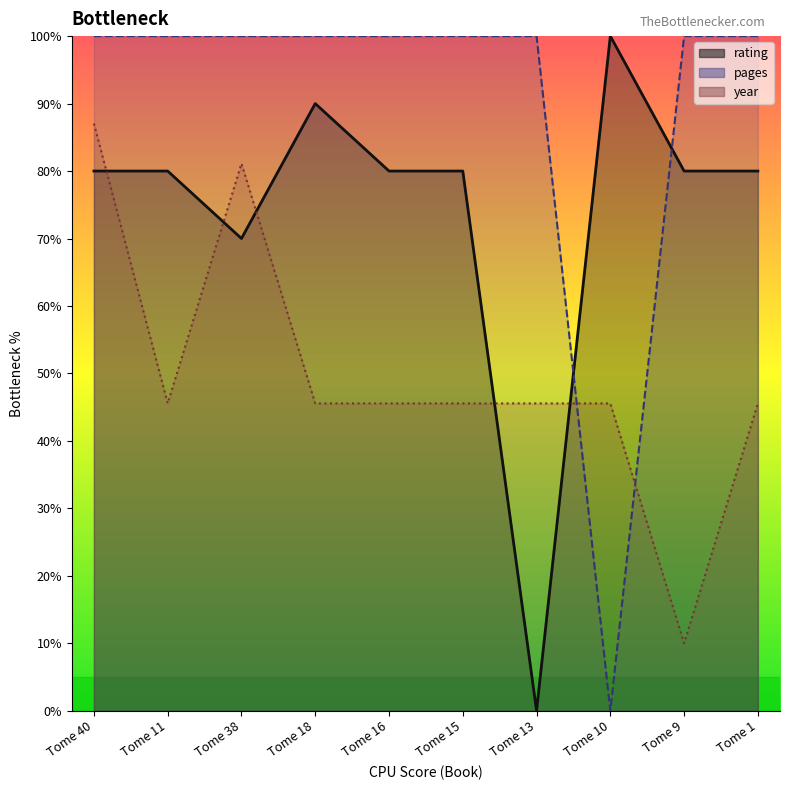

Read the pages value at Tome 11.

100.0